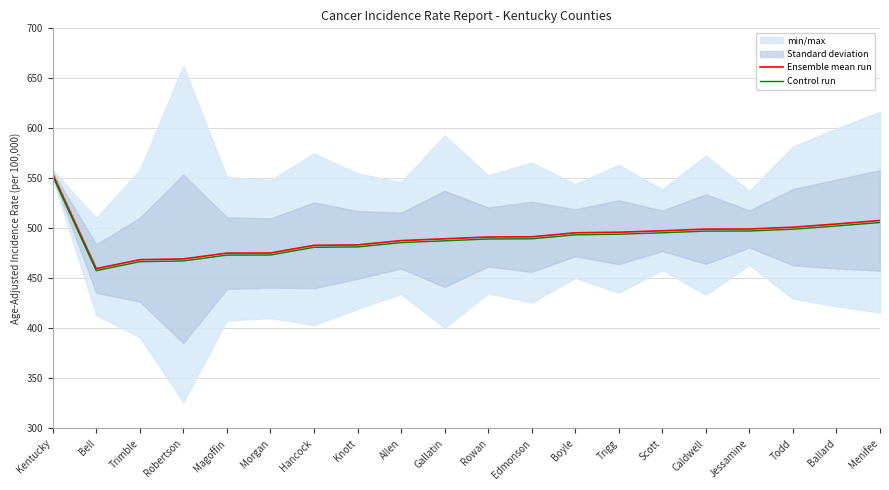

How many lines are shown in the chart?

2